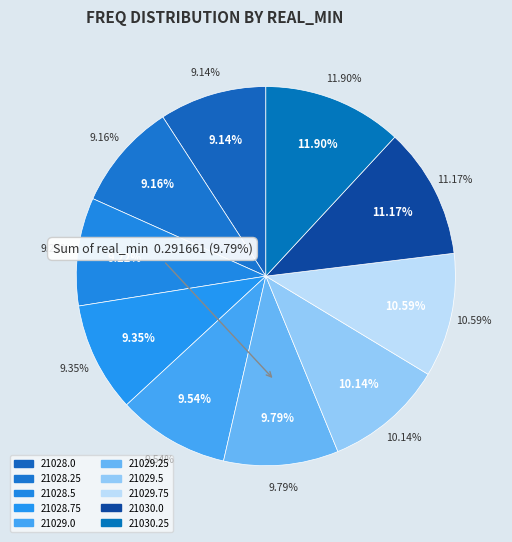

What percentage is the 3 slice, to the nearest percent?

9%